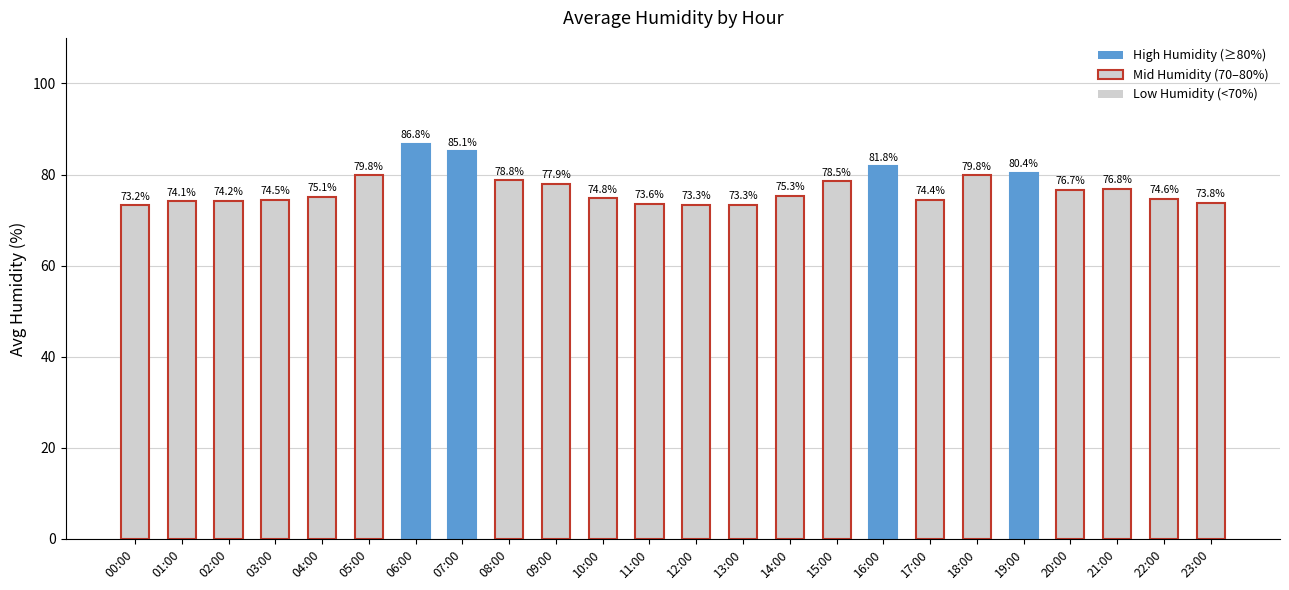

Which category has the lowest value across all series?

00:00